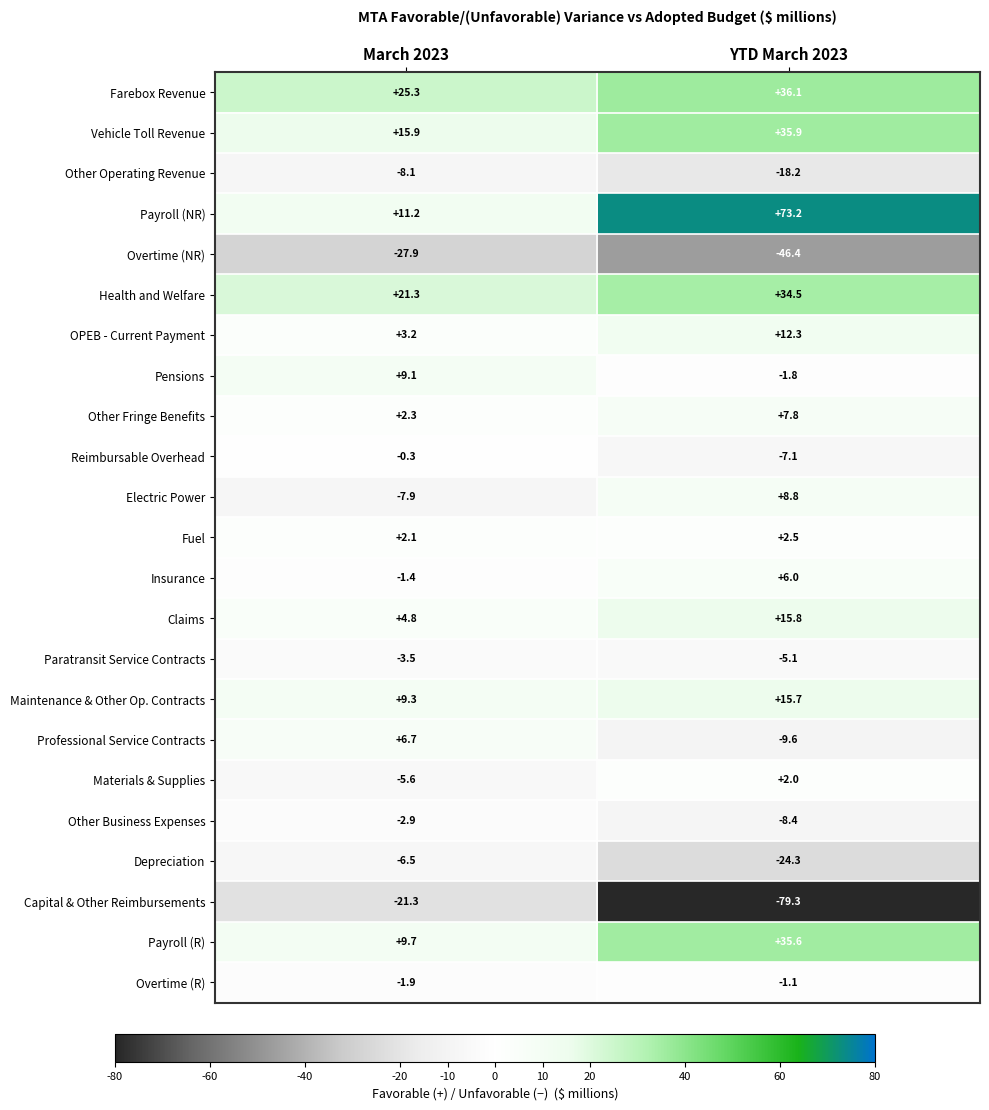

What is the greatest value displayed?

73.2